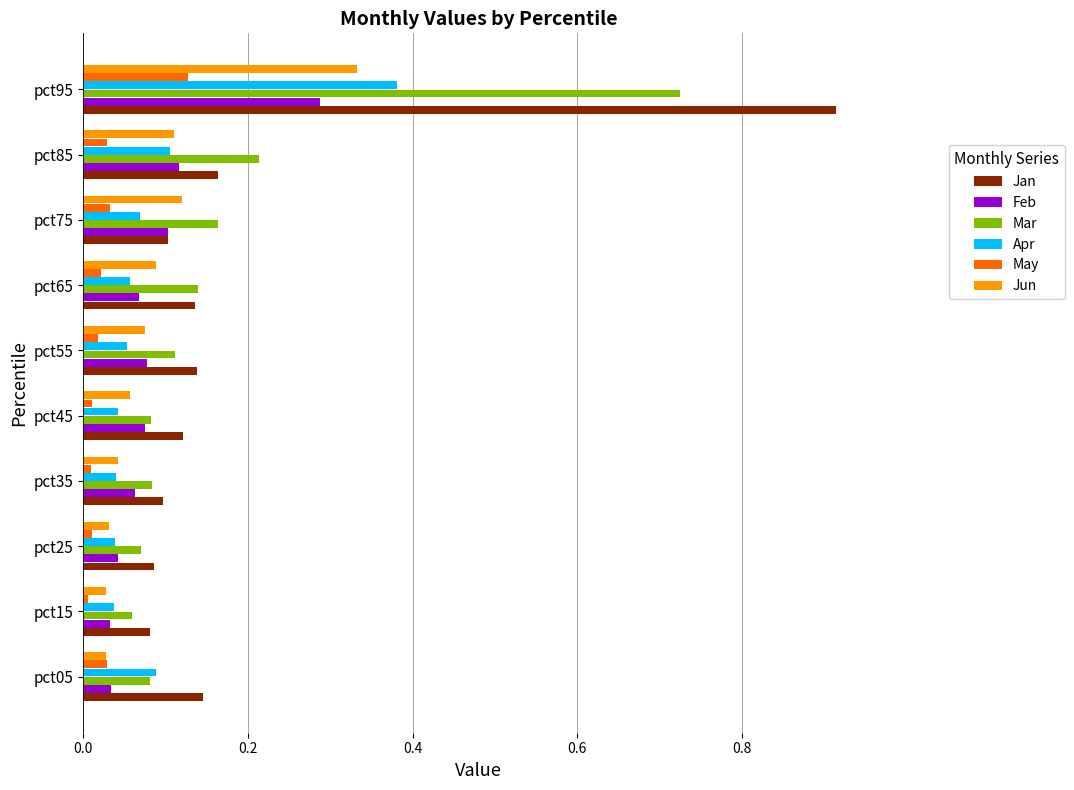

Is the value of Jan at pct45 greater than the value of May at pct05?

Yes